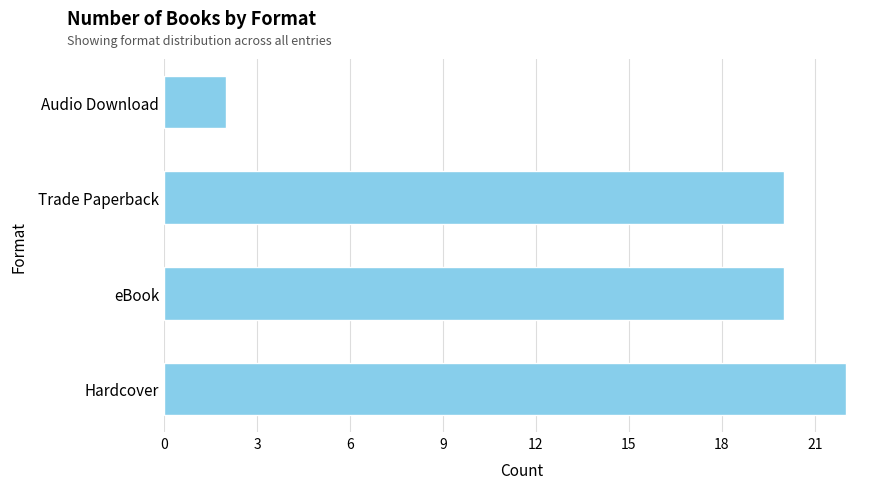

Which label corresponds to the largest value in the chart?

Hardcover